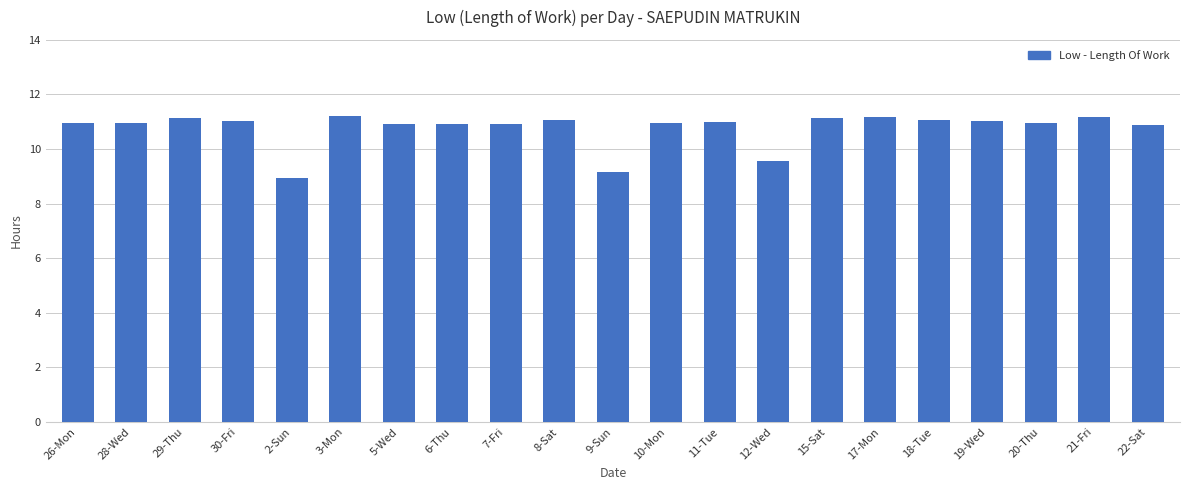

What is the difference between the values at 9-Sun and 7-Fri?

1.8